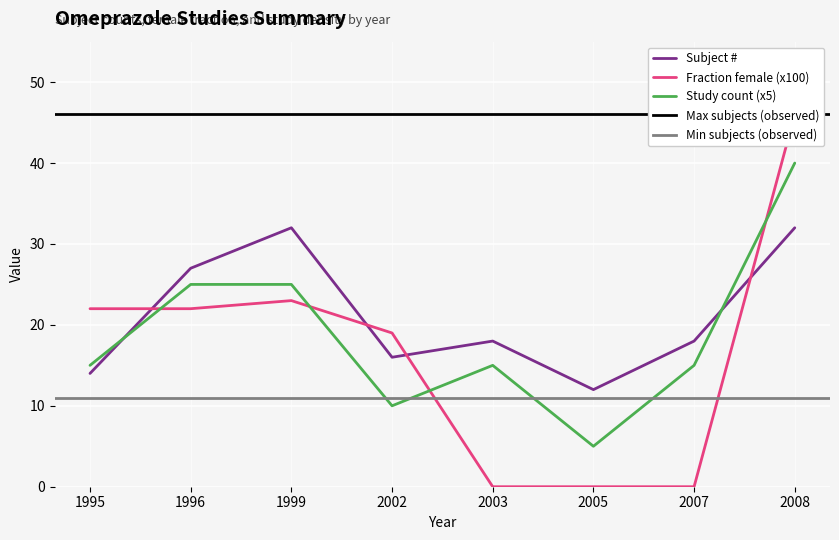

The Subject # series shows 28 at 2007. True or false?

False